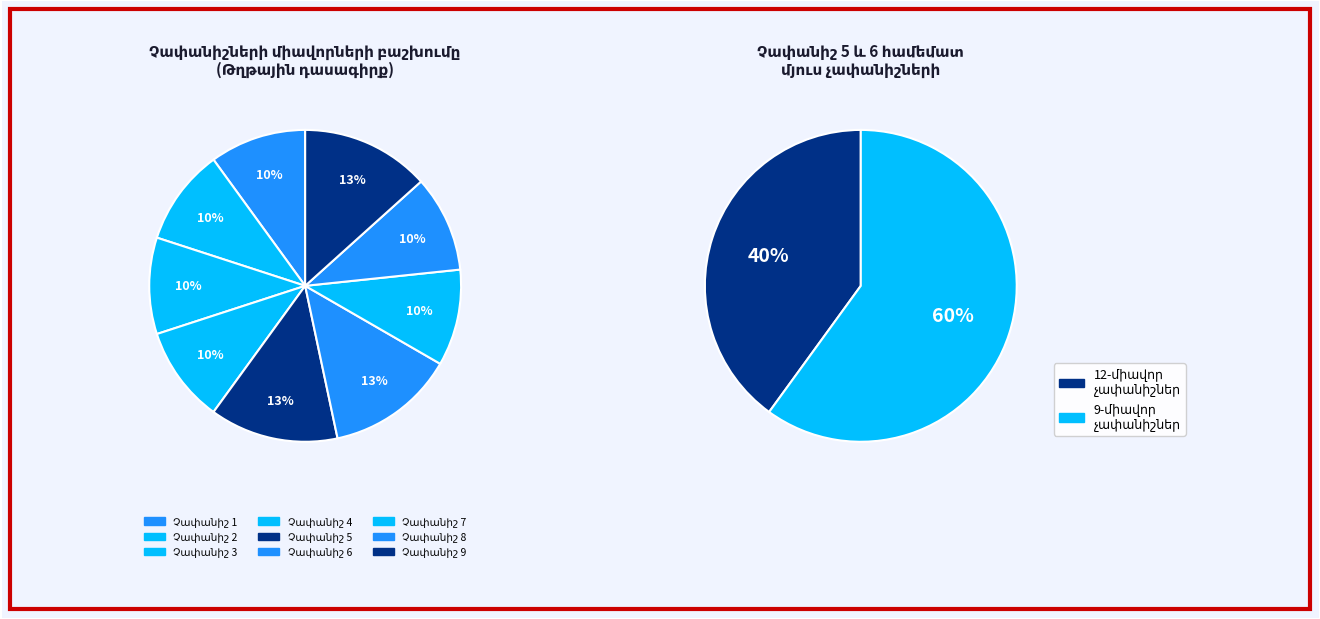

Combined, do Չափանիշ 9 and Չափանիշ 2 account for over 50%?

No